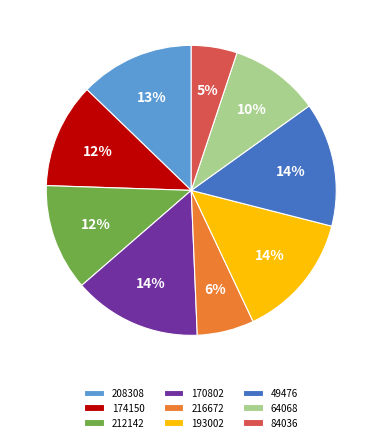

Which has a higher value, 174150 or 49476?

49476